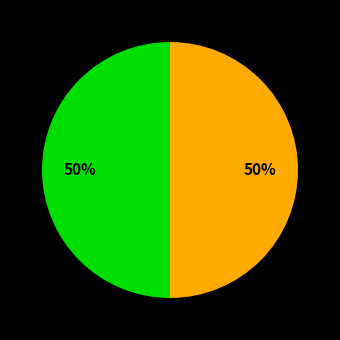

To the nearest percent, what is the average slice percentage?

50%